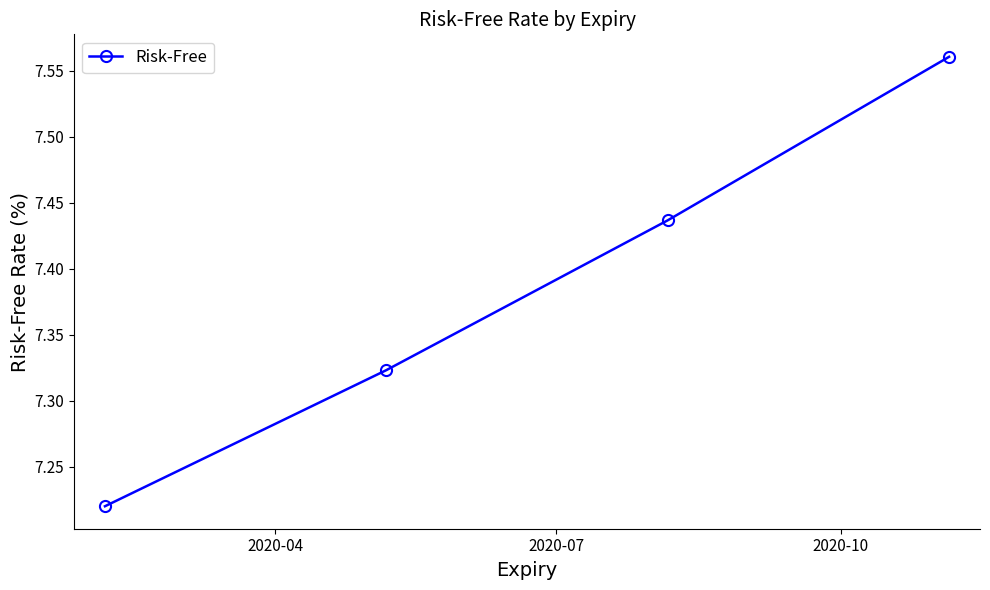

Count the values in the range 7 to 8.

4